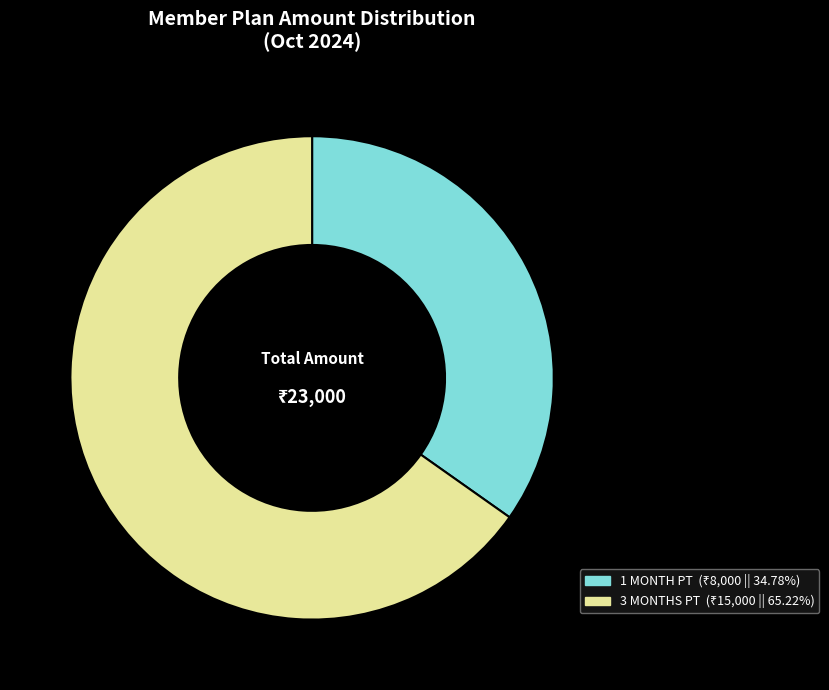

Is there a majority slice in this chart?

Yes